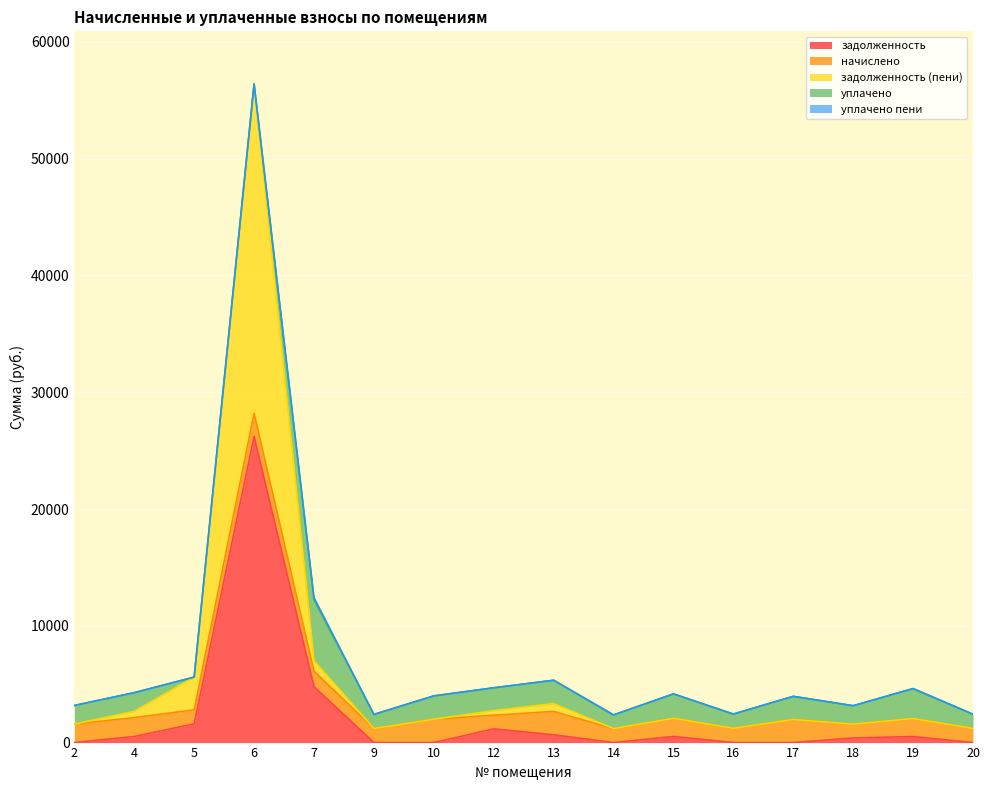

Which series has the largest total across all categories?

задолженность